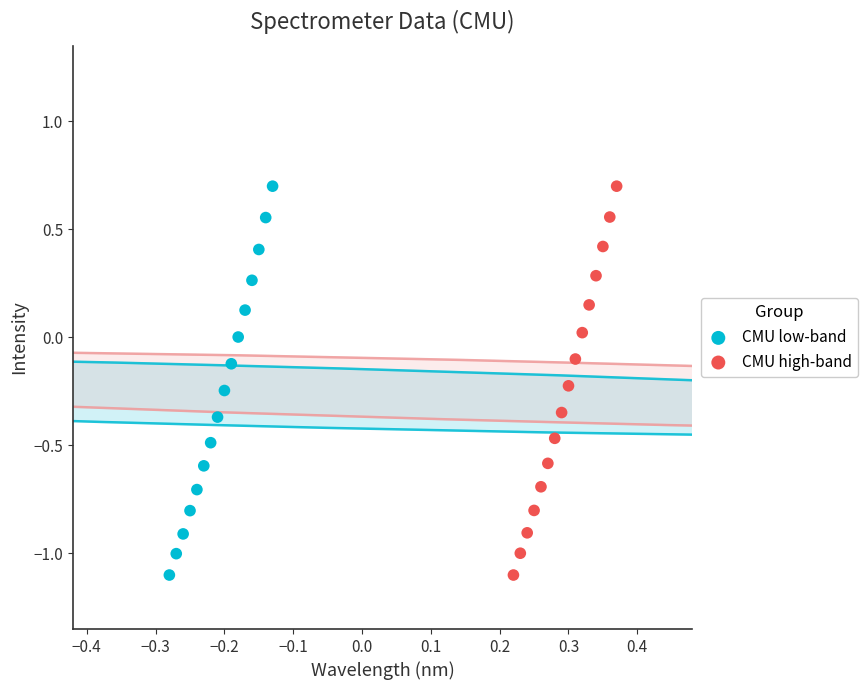

Which series has the widest spread of Y values?

CMU high-band